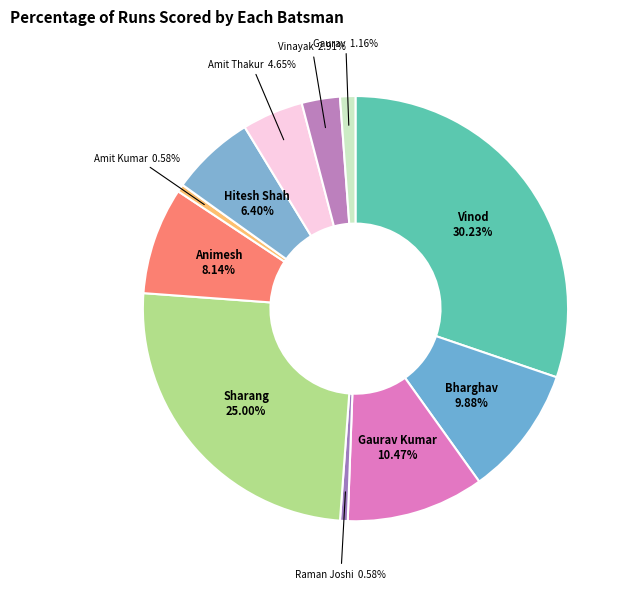

How much of the chart is everything except Amit Thakur?

95.3%